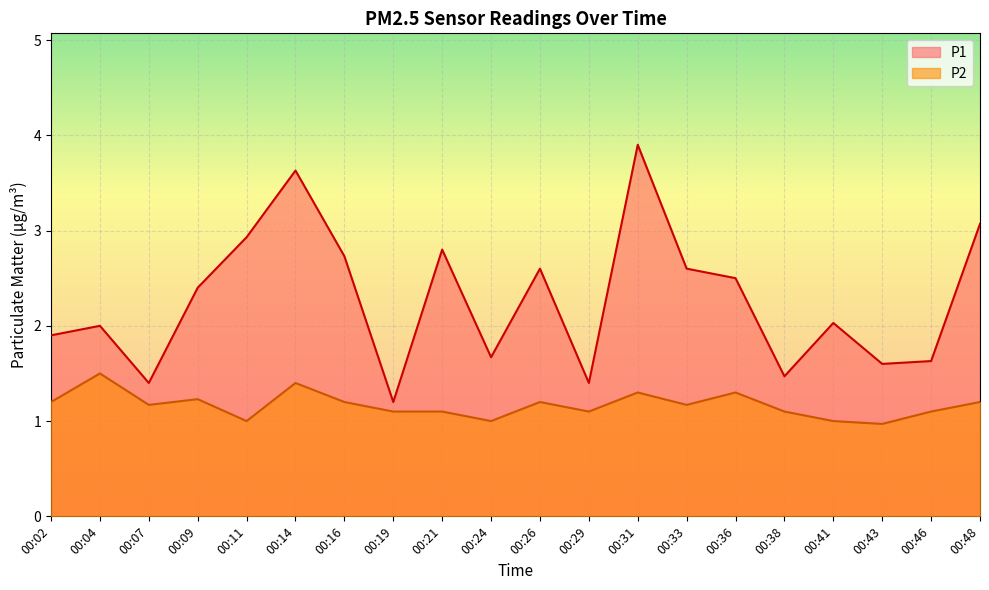

Where does the P1 series first go above 2?

00:09